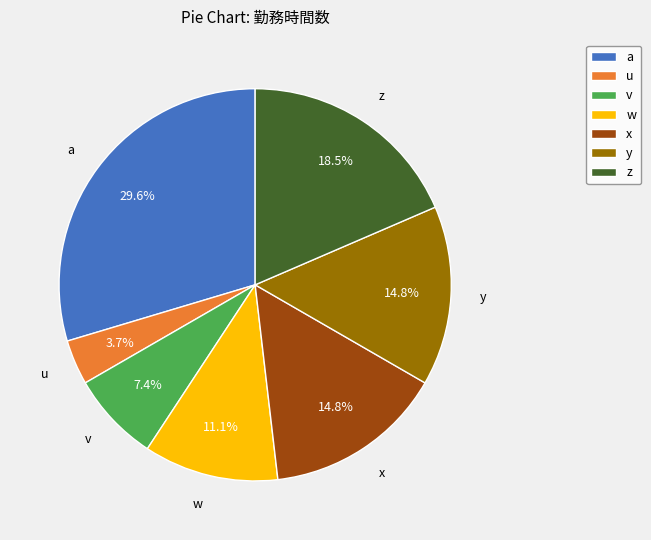

How many segments does this pie chart have?

7